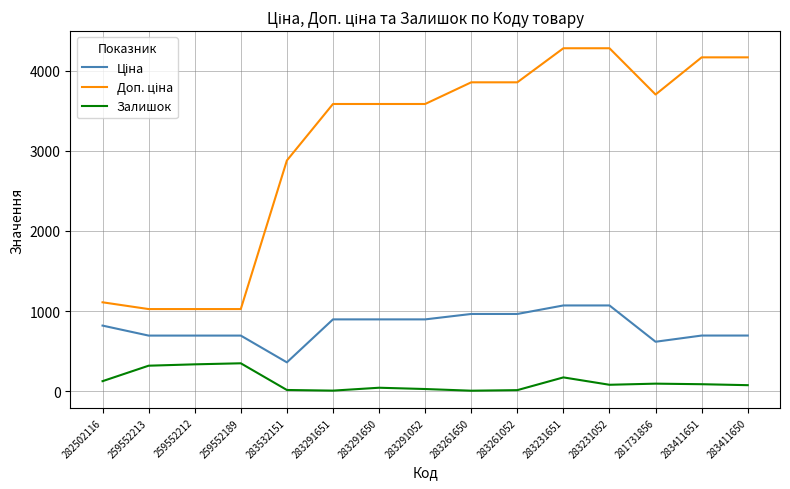

What is the minimum value for Залишок?

6.0